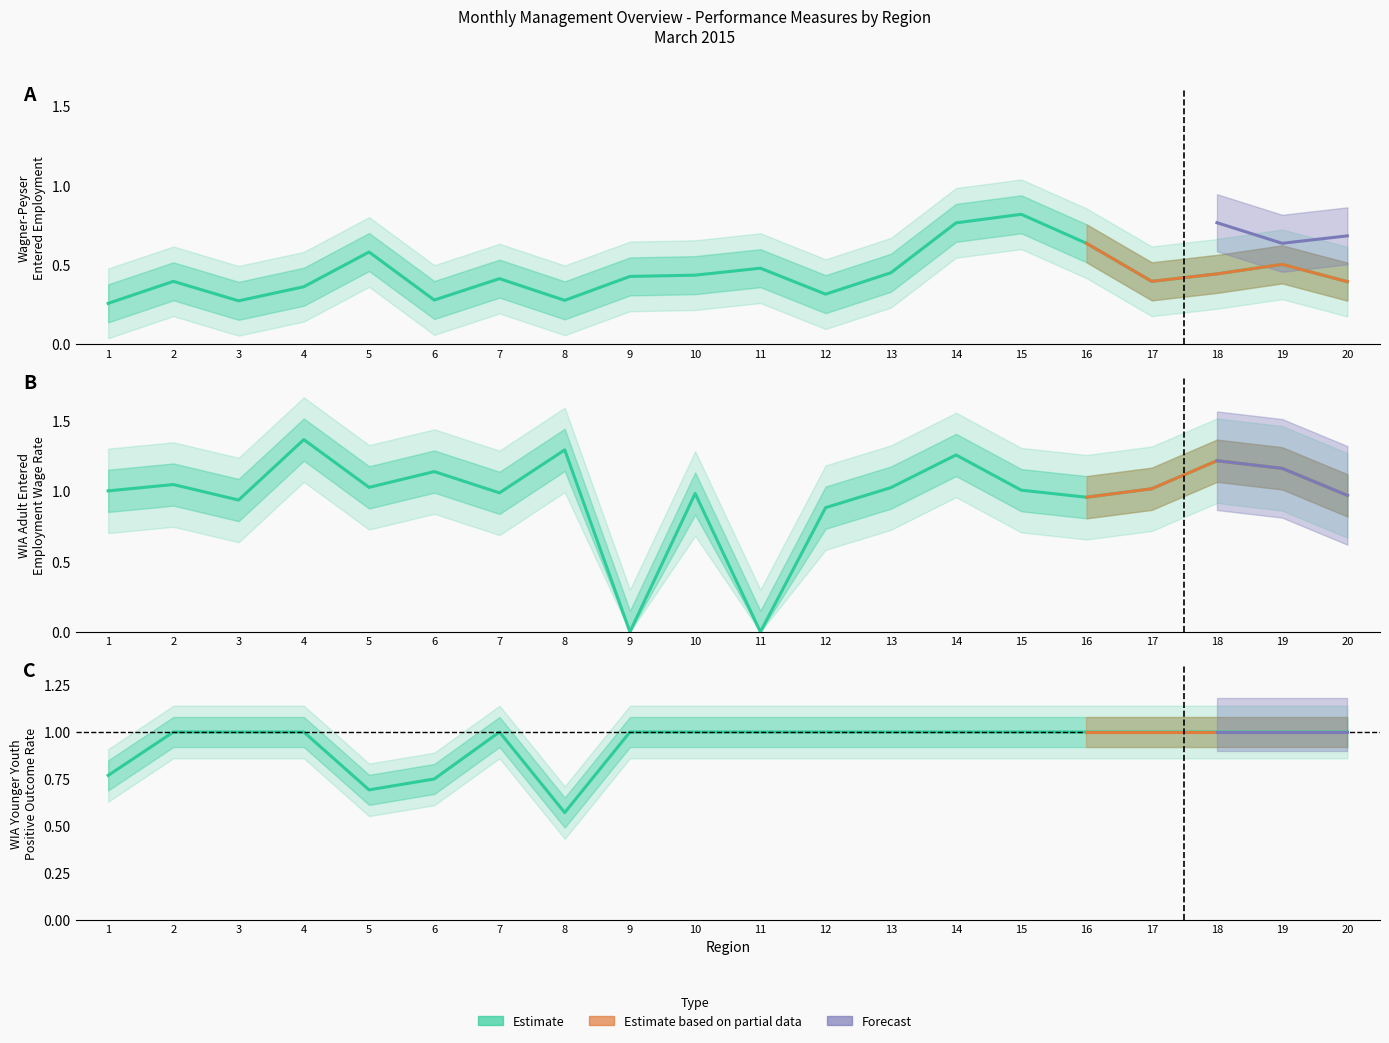

Where does the WIA Adult Entered Employment Wage Rate series first go above 1?

1